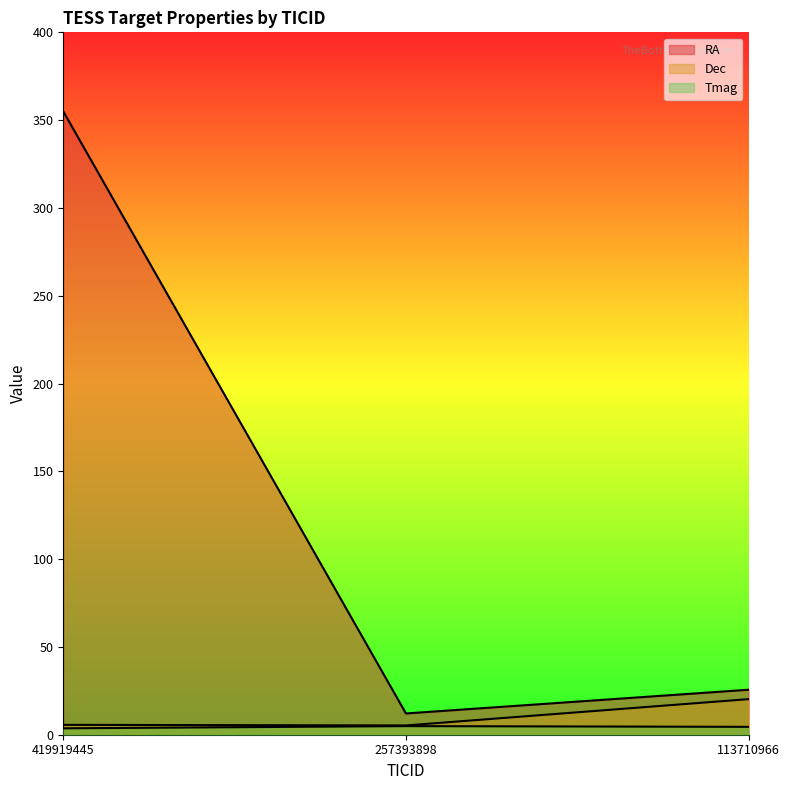

Which series has the largest total across all categories?

RA